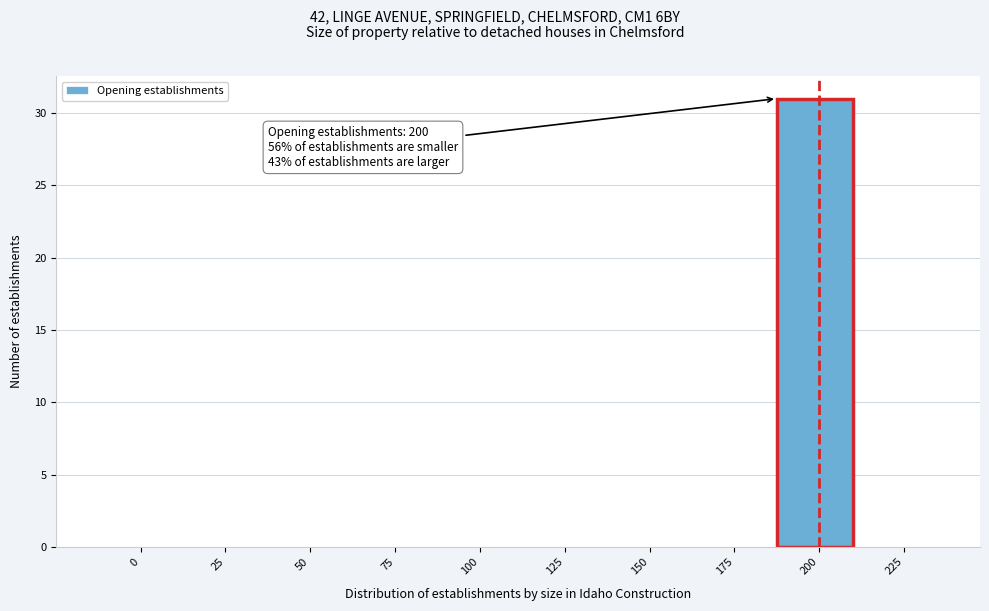

Reading left to right, transcribe all the data shown in this chart.

0=0	25=0	50=0	75=0	100=0	125=0	150=0	175=0	200=31	225=0